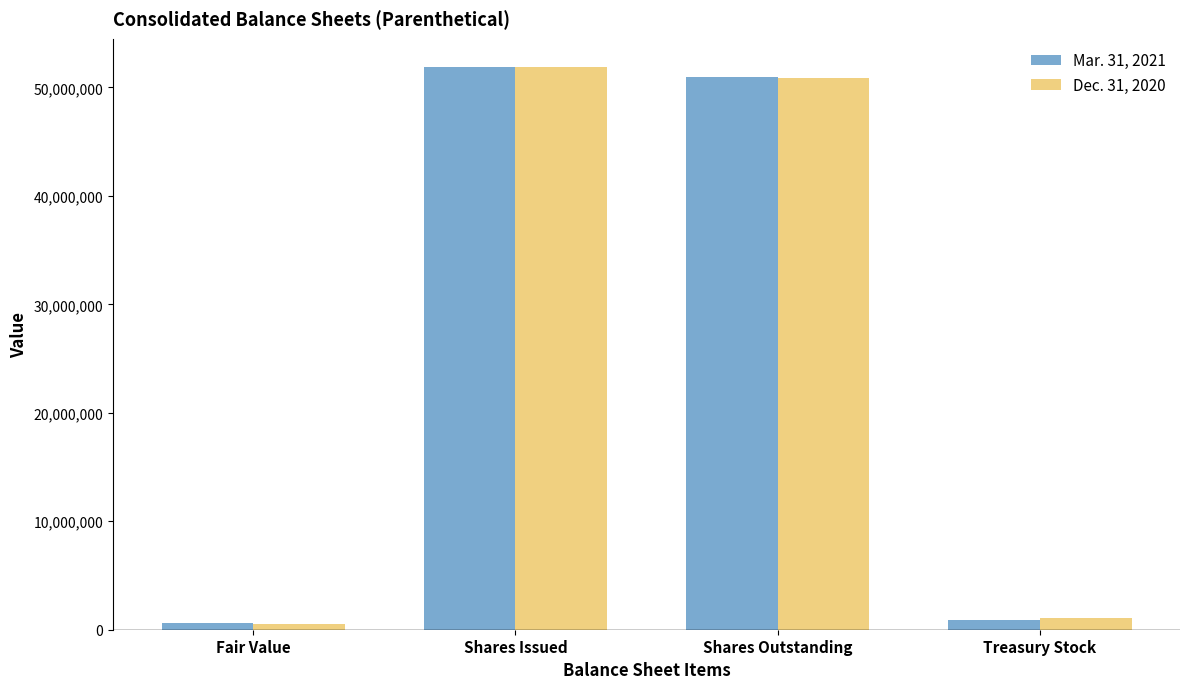

Rank the categories by Dec. 31, 2020 value from lowest to highest.

Fair Value, Treasury Stock, Shares Outstanding, Shares Issued